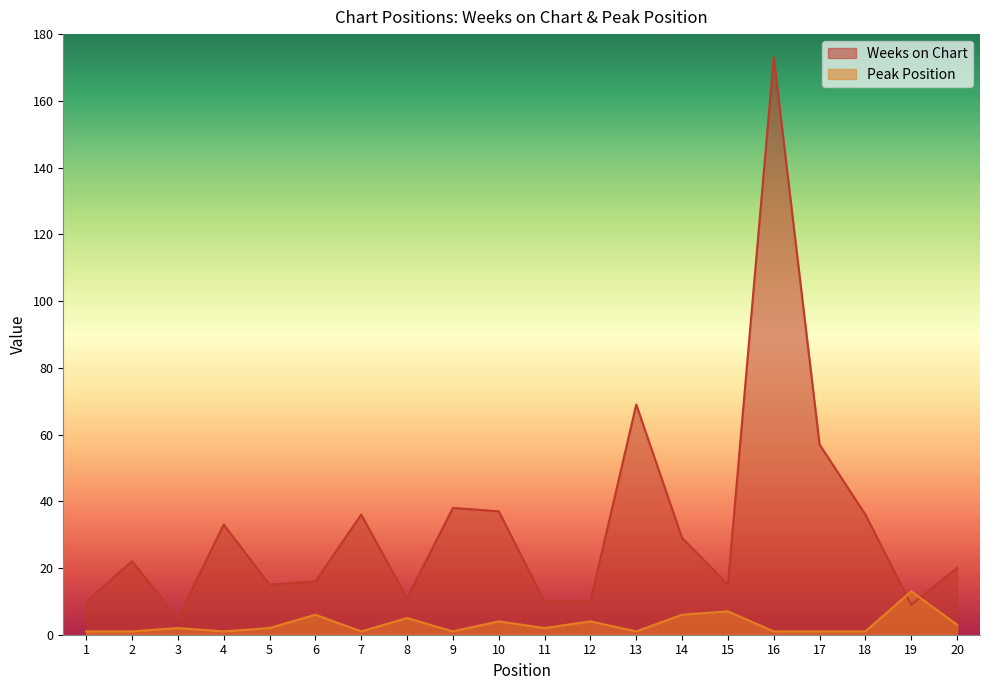

What is the total value across all series at 9?

39